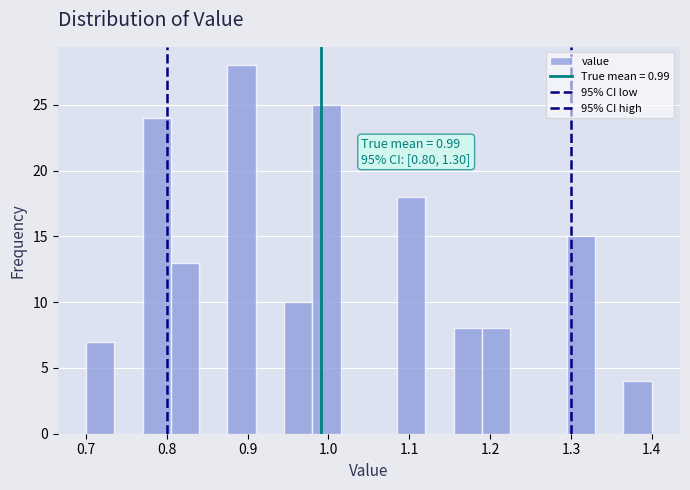

Around what value on the x-axis is the tallest bar? Give the approximate position of its centre, as read against the axis.

0.89